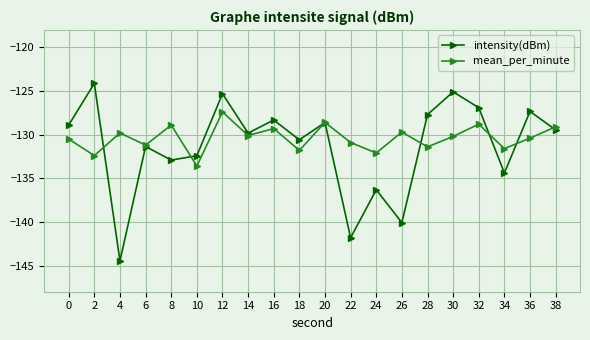

How many distinct data groups are displayed?

2